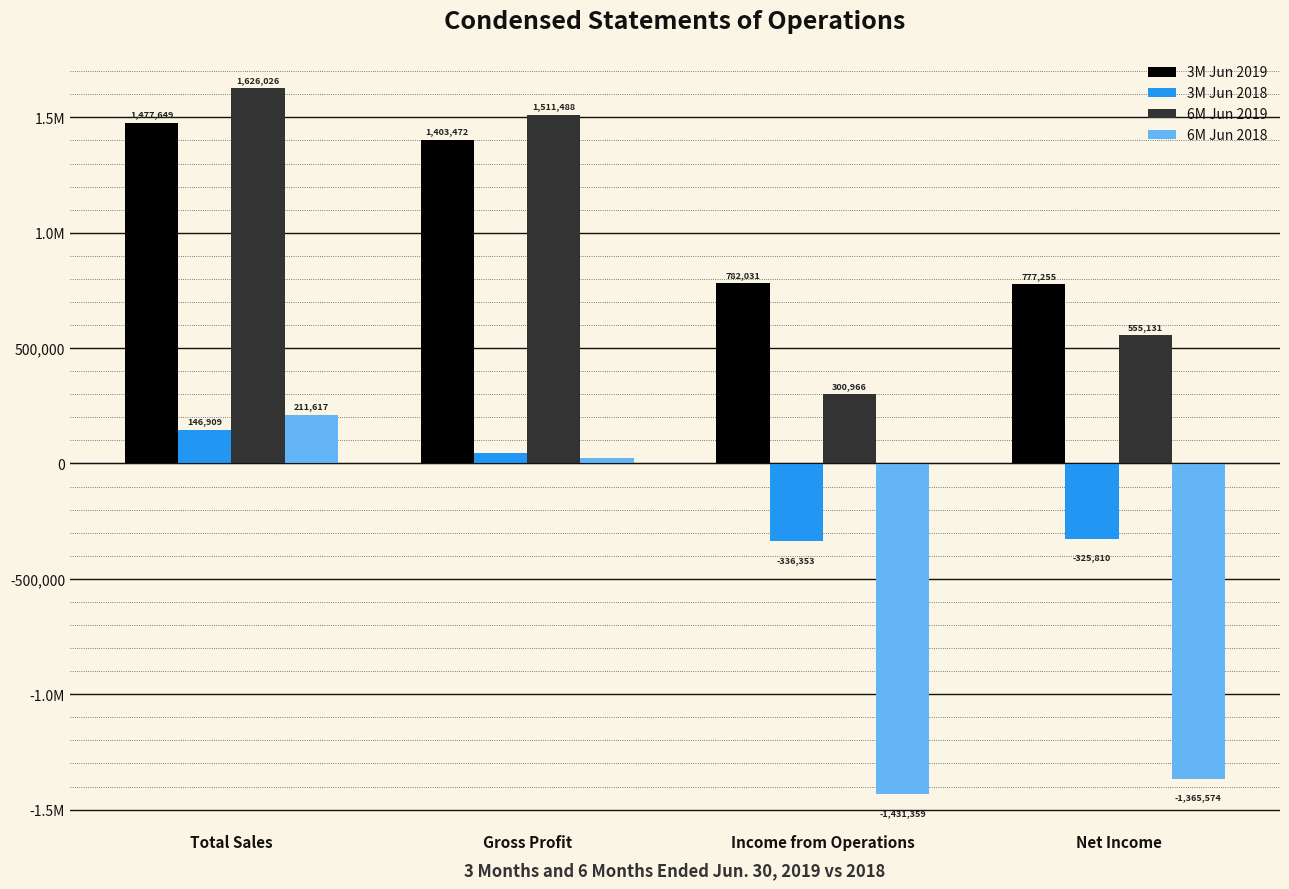

What are all the series names shown in the legend?

3M Jun 2019, 3M Jun 2018, 6M Jun 2019, 6M Jun 2018